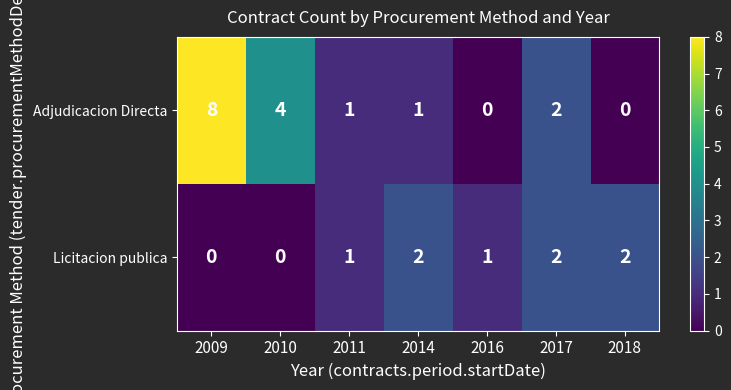

Rank the series by their maximum value, from highest to lowest.

Adjudicacion Directa, Licitacion publica